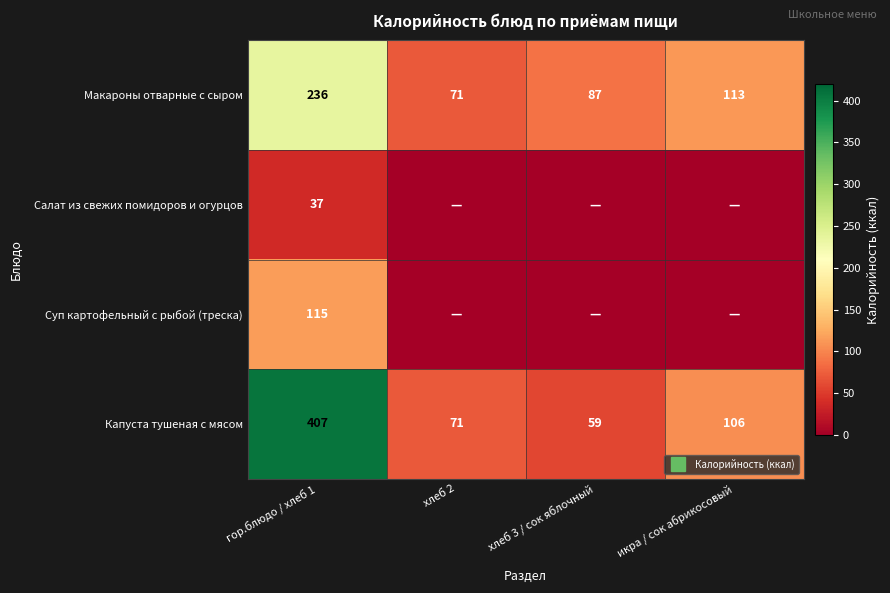

Where does the Макароны отварные с сыром series first go above 113?

гор.блюдо / хлеб 1